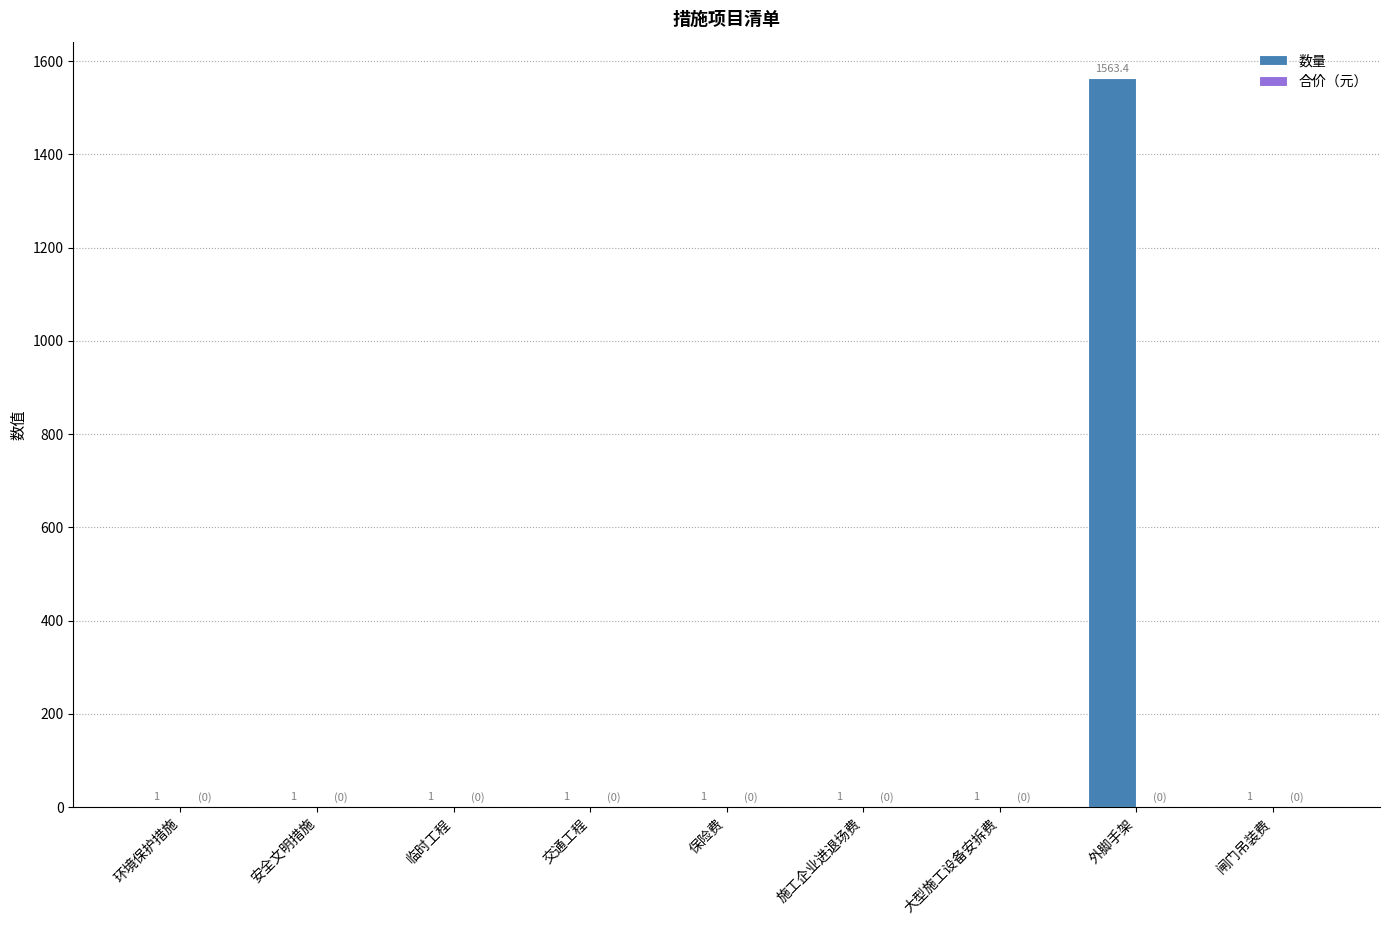

How many series are shown in this chart?

1